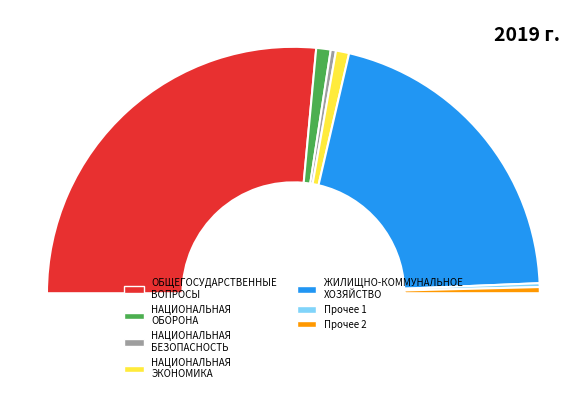

Is there any slice that represents more than half of the pie?

Yes